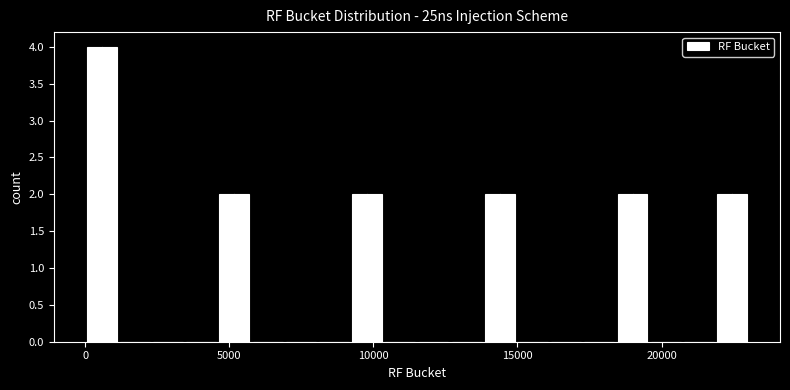

Around what value on the x-axis is the tallest bar? Give the approximate position of its centre, as read against the axis.

500